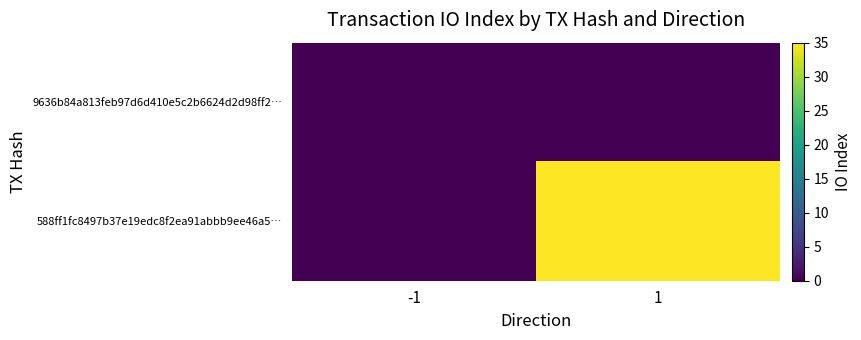

List the series in order of their overall mean, lowest first.

9636b84a813feb97d6d410e5c2b6624d2d98ff2…, 588ff1fc8497b37e19edc8f2ea91abbb9ee46a5…